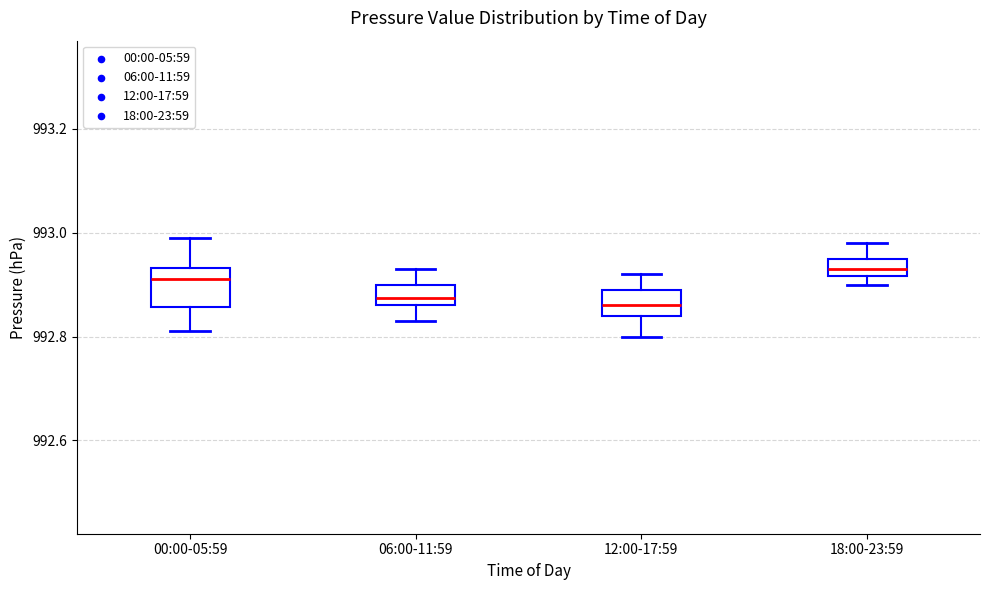

Reading left to right, transcribe this box plot: for each box, give where its median line is, the range the box spans, and where its two whiskers end, as read against the y-axis. The values are not printed on the chart, so give them approximately, as read against the axis.

00:00-05:59: median 992.92, box 992.86 to 992.94, whiskers 992.82 to 993.00
06:00-11:59: median 992.88, box 992.86 to 992.90, whiskers 992.84 to 992.94
12:00-17:59: median 992.86, box 992.84 to 992.90, whiskers 992.80 to 992.92
18:00-23:59: median 992.94, box 992.92 to 992.96, whiskers 992.90 to 992.98